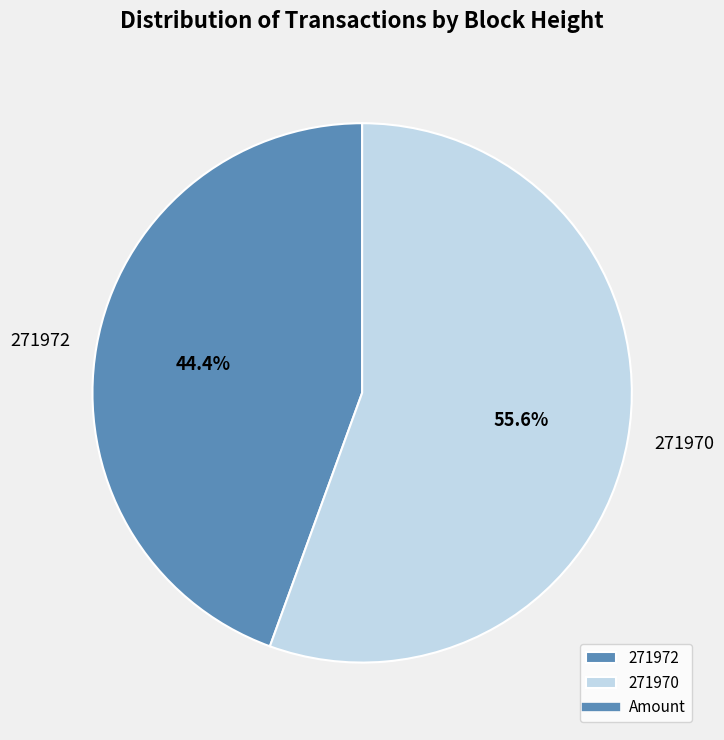

The 271970 slice represents 56% of the pie. True or false?

True